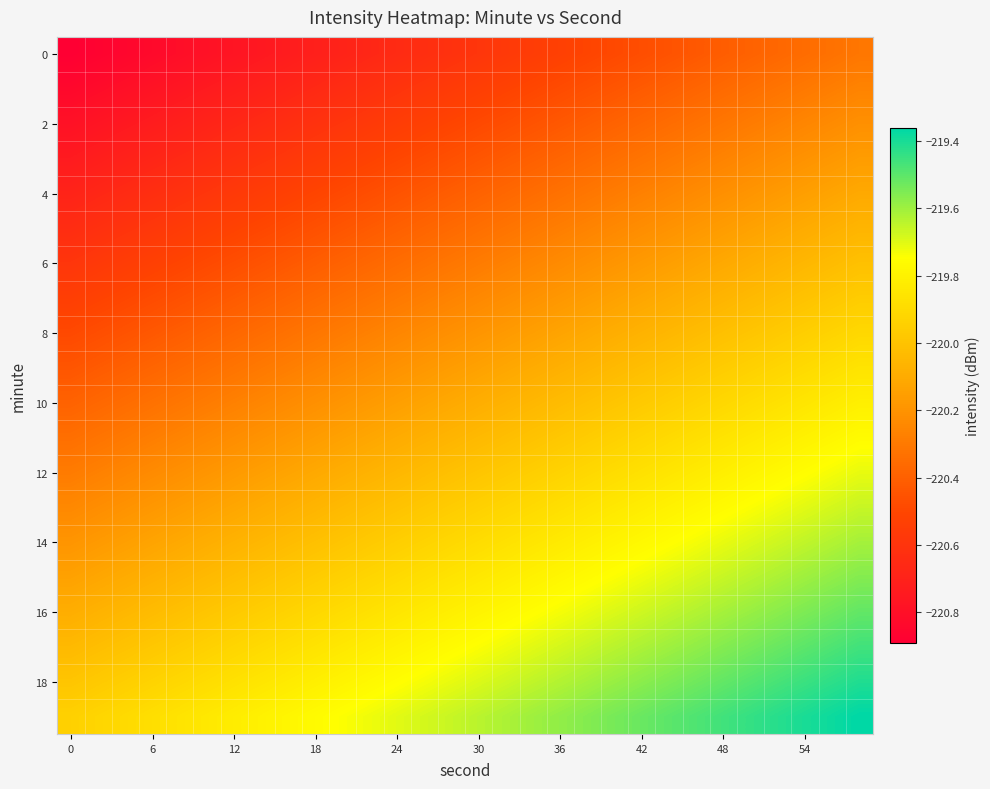

How many distinct data groups are displayed?

20